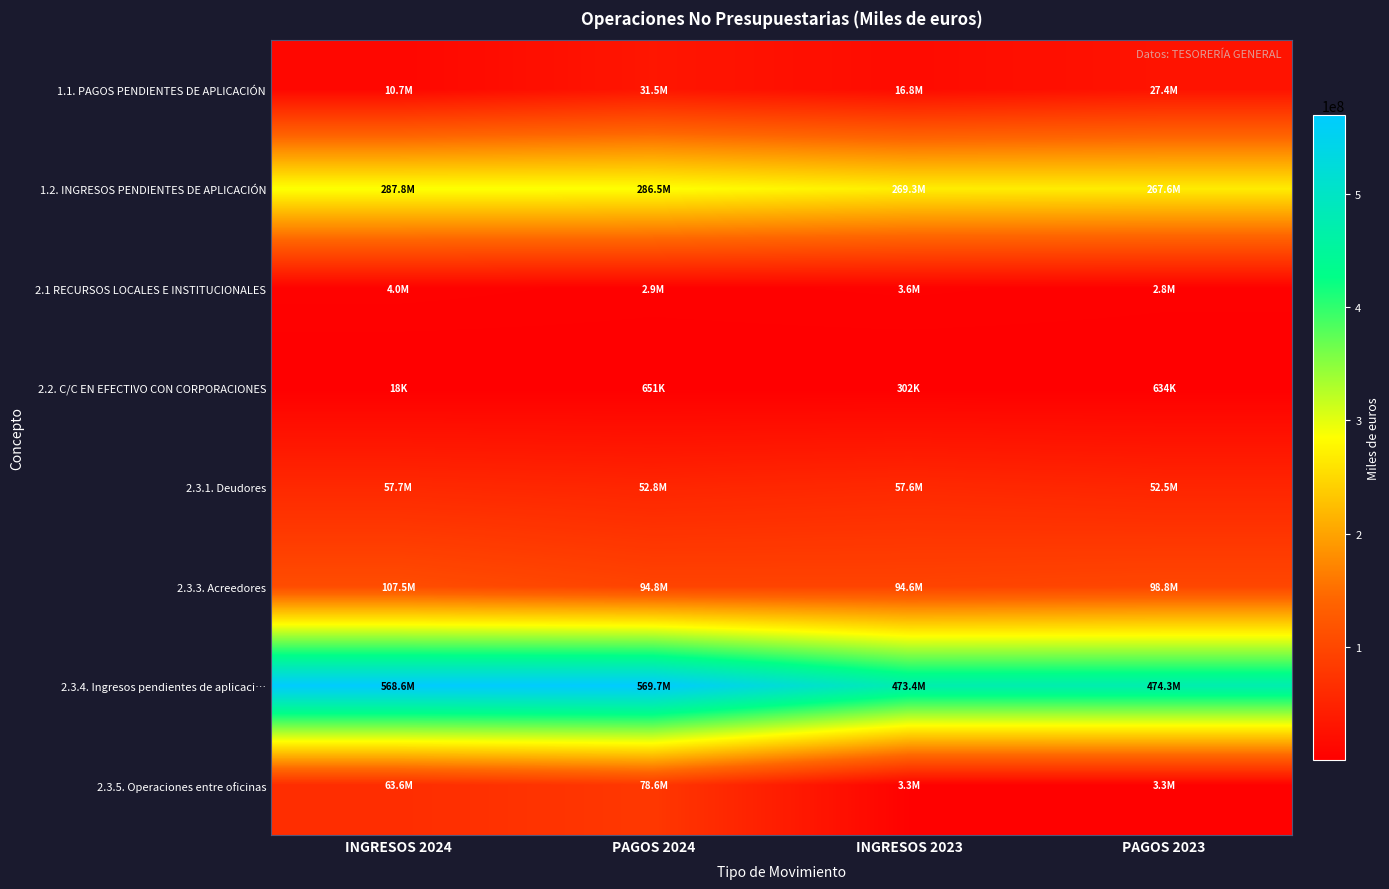

Which series has the largest range (max minus min)?

2.3.4. Ingresos pendientes de aplicaci…